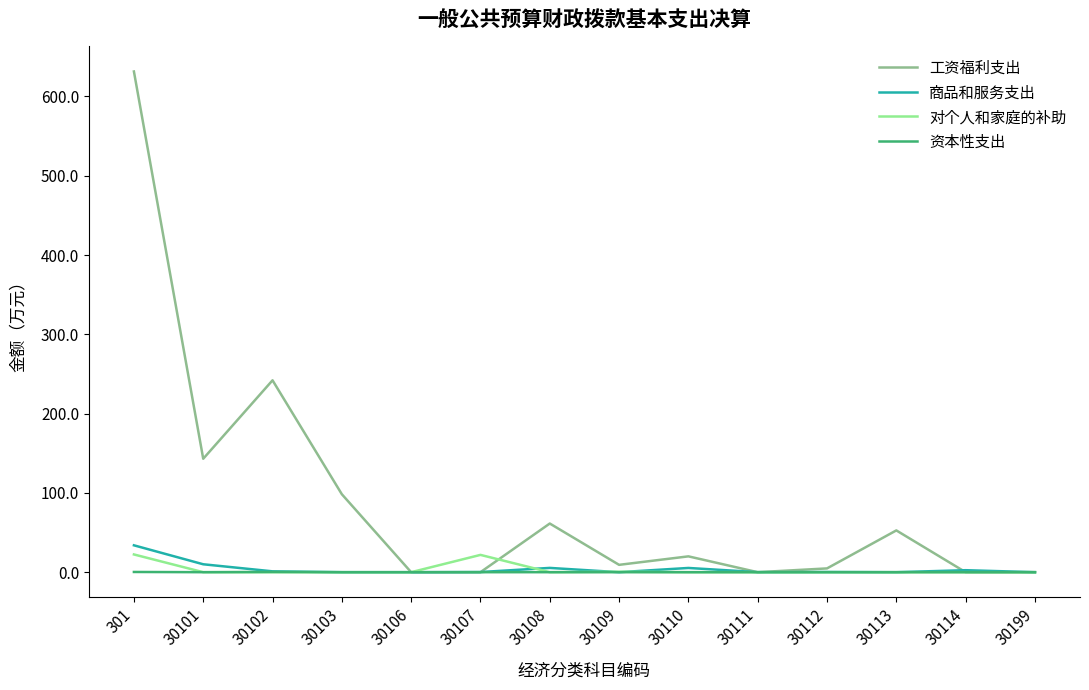

At which category does 工资福利支出 reach its first local peak?

30102